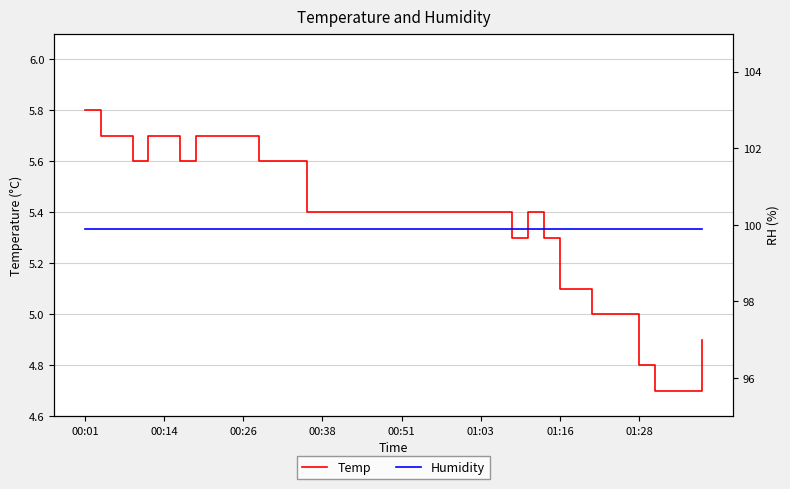

True or false: Humidity and Temp intersect in this chart.

False